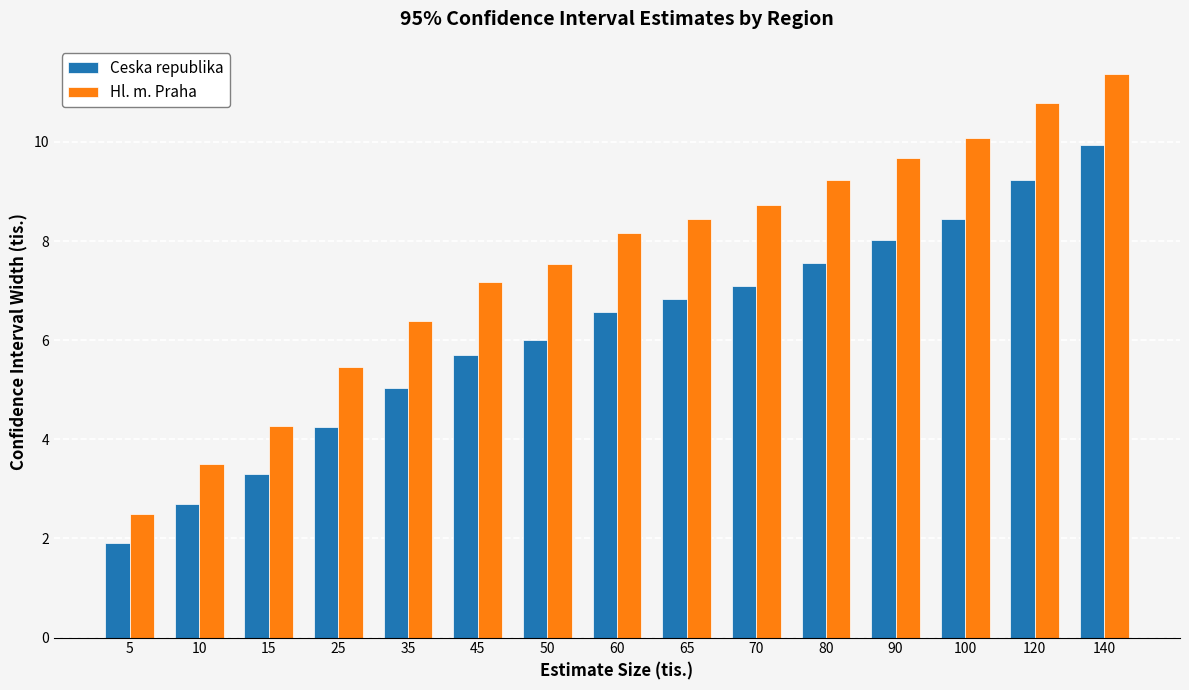

The Ceska republika series shows 7.6 at 80. True or false?

True